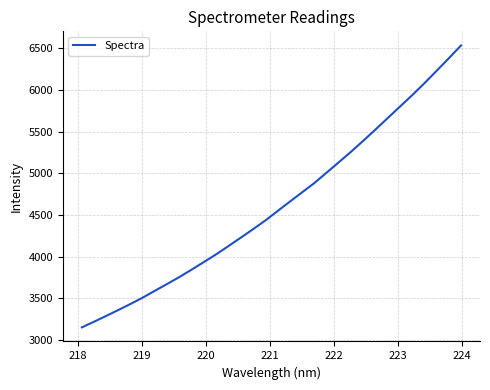

What is the smallest value displayed?

3150.3